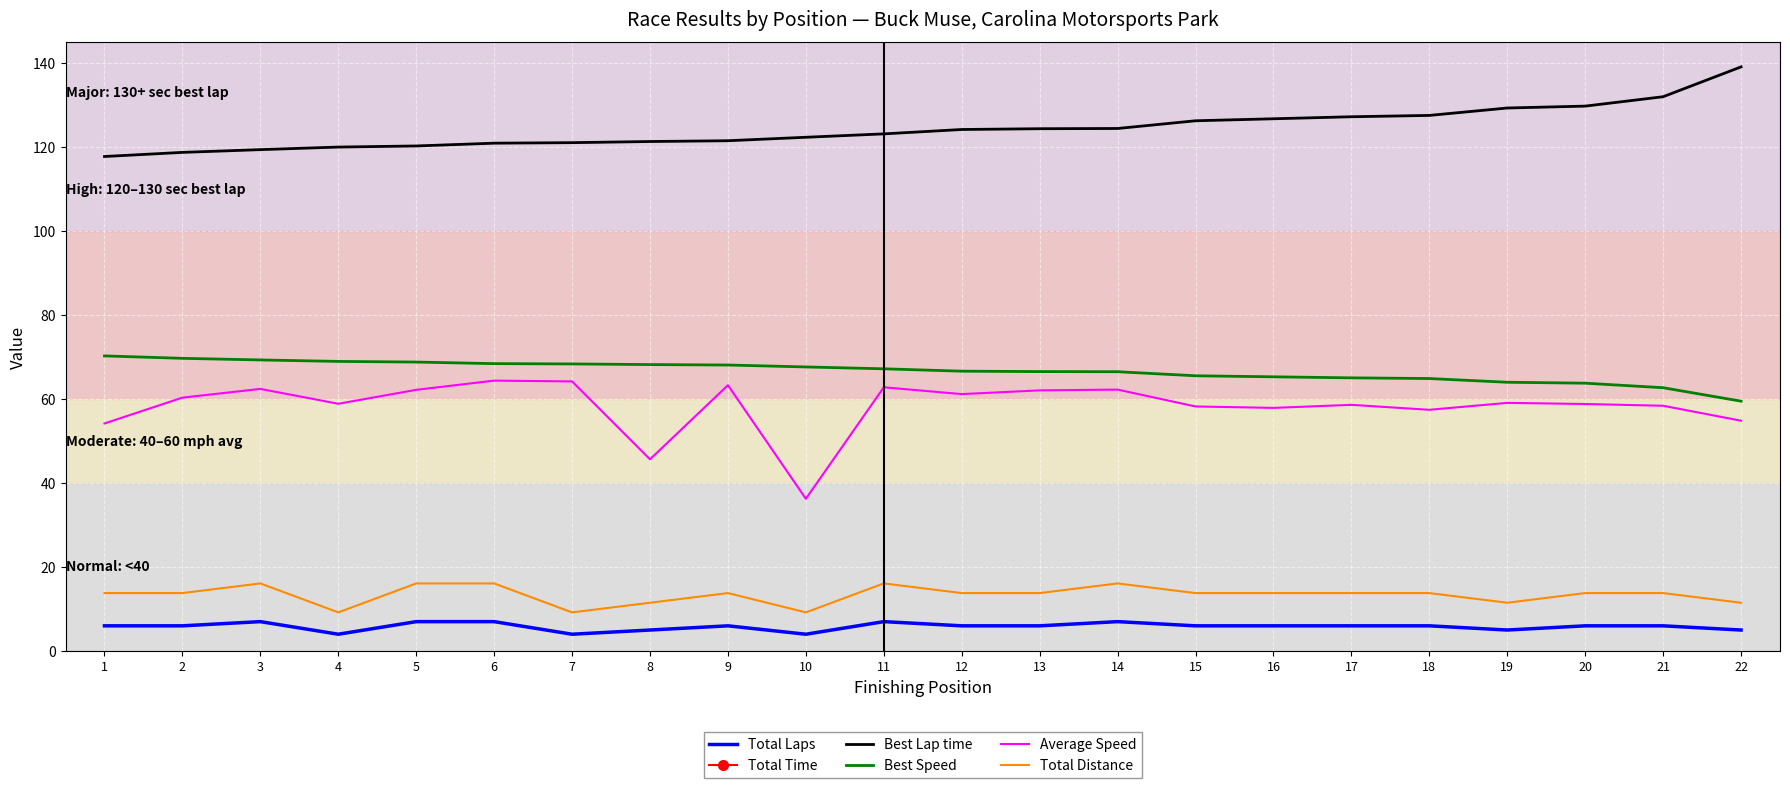

At which category does the chart reach its peak across all series?

5